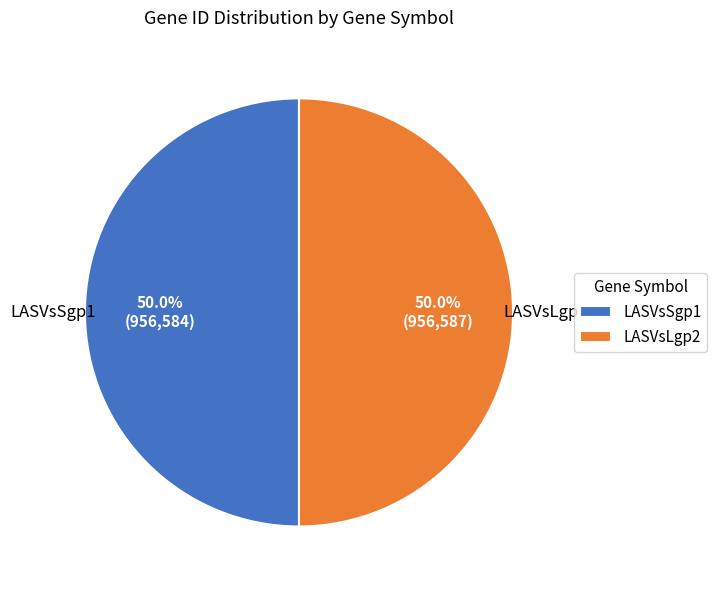

True or false: LASVsLgp2 accounts for 37% of the total.

False